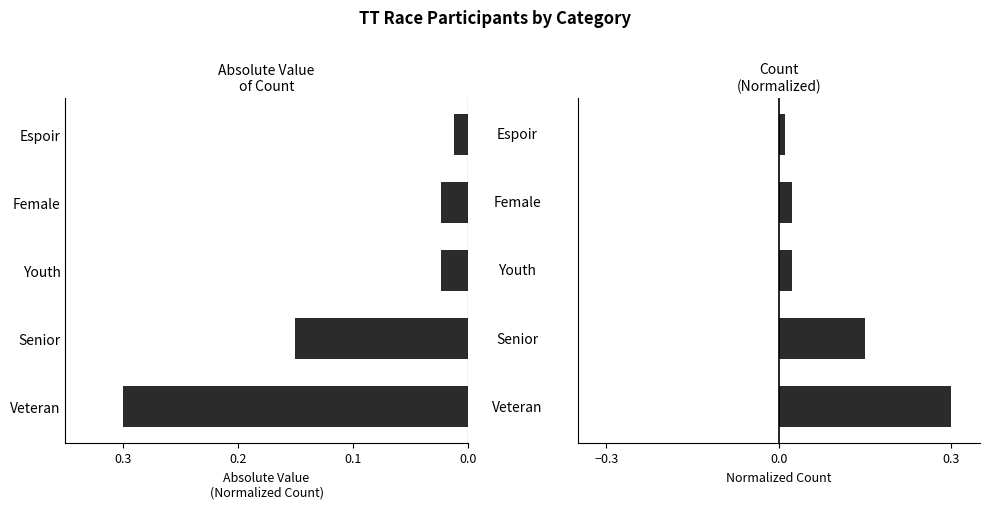

The Normalized Count series shows 0.0 at Espoir. True or false?

False